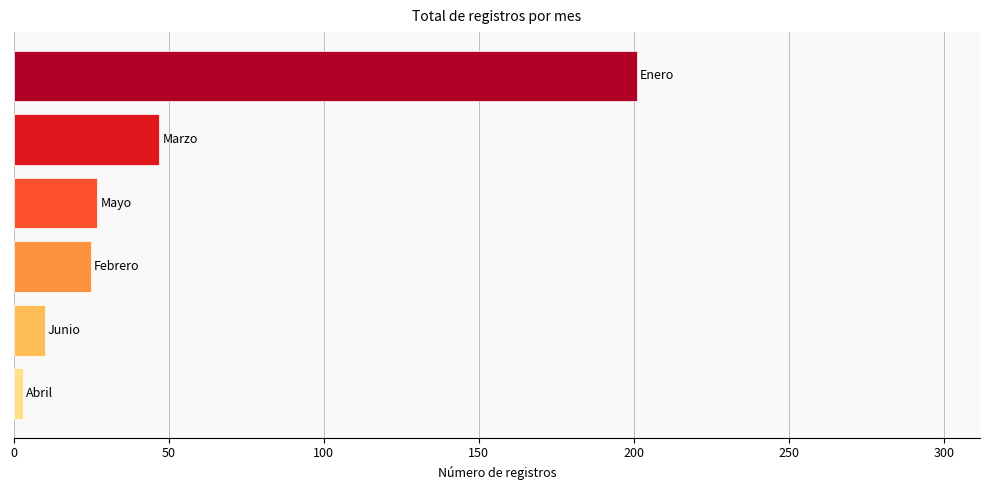

What is the difference between the maximum and minimum values?

198